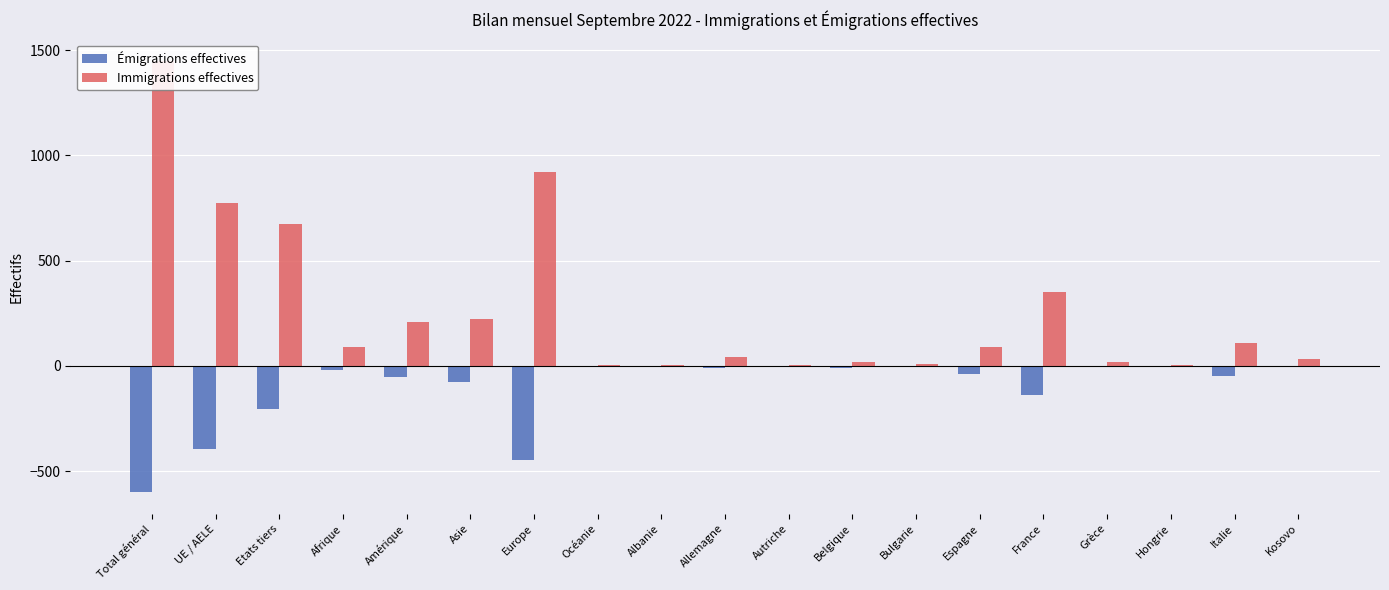

Which category has the lowest value in the Immigrations effectives series?

Autriche